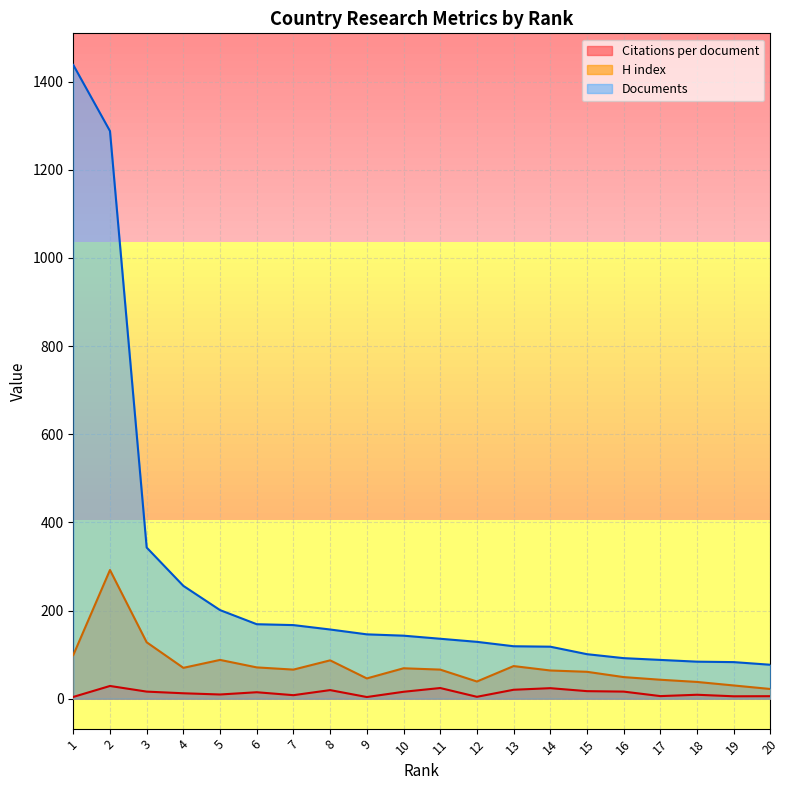

What is the sum of the Documents values at 20 and 17?

165.0